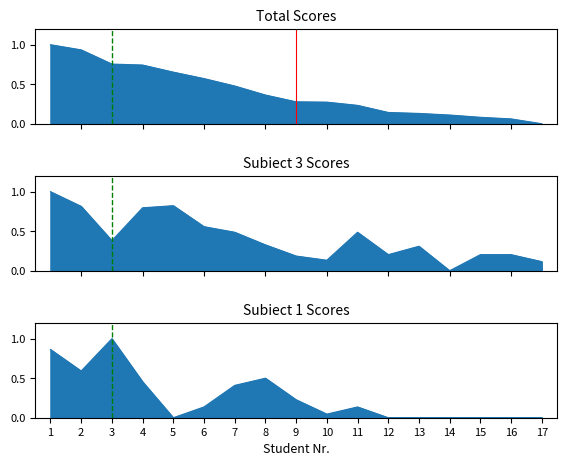

What is the difference between the maximum and minimum values in the Subiect 3 series?

1.0